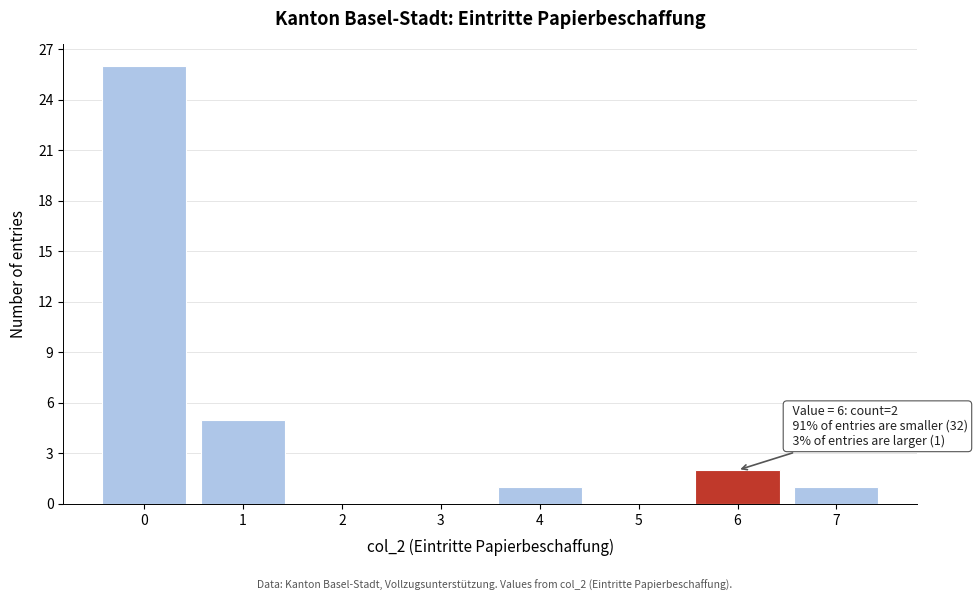

Reading left to right, what are all the values shown in this chart?

0=26	1=5	2=0	3=0	4=1	5=0	6=2	7=1